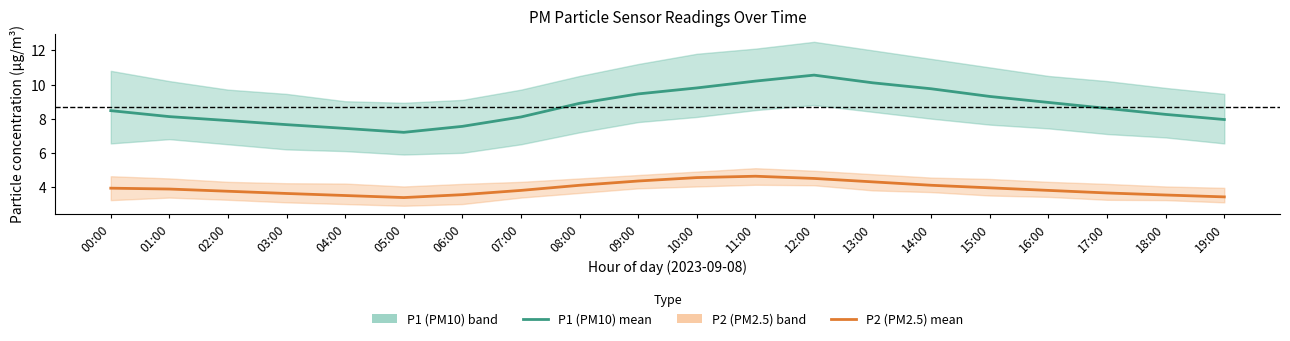

Which series changed the most between 04:00 and 15:00?

P1 (PM10) mean